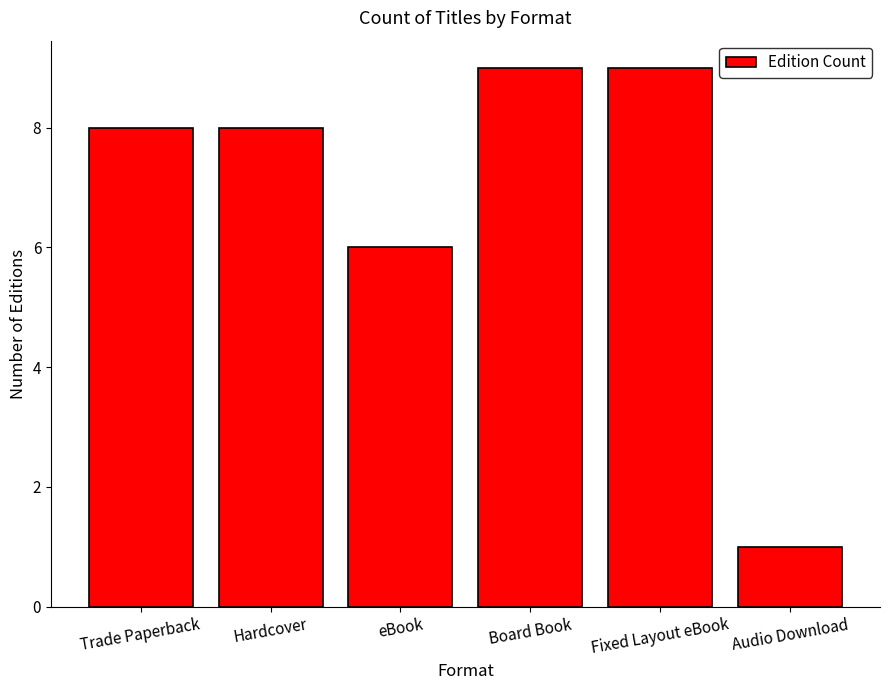

Count the values in the range 6 to 9.

5